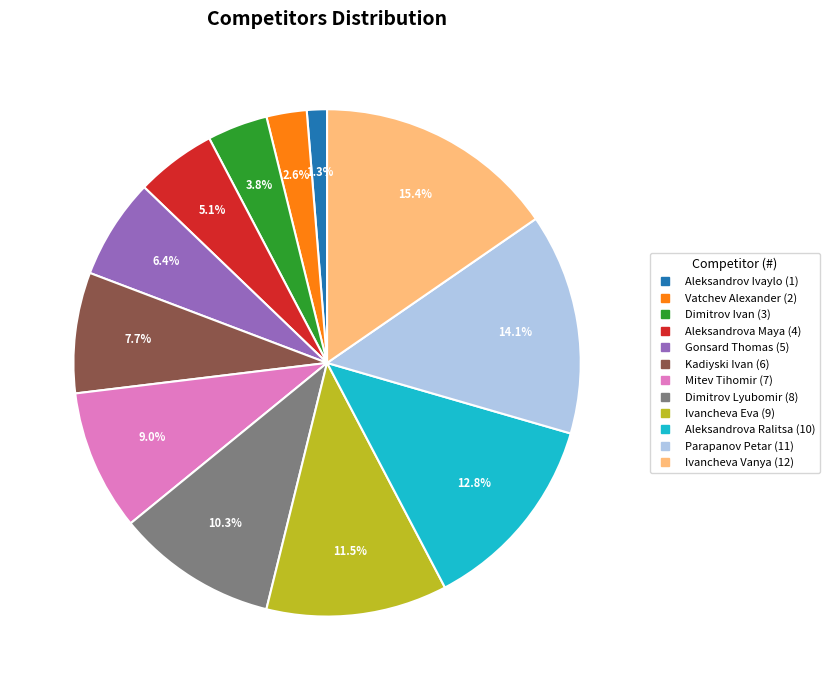

Does Dimitrov Ivan represent more than half of the total?

No